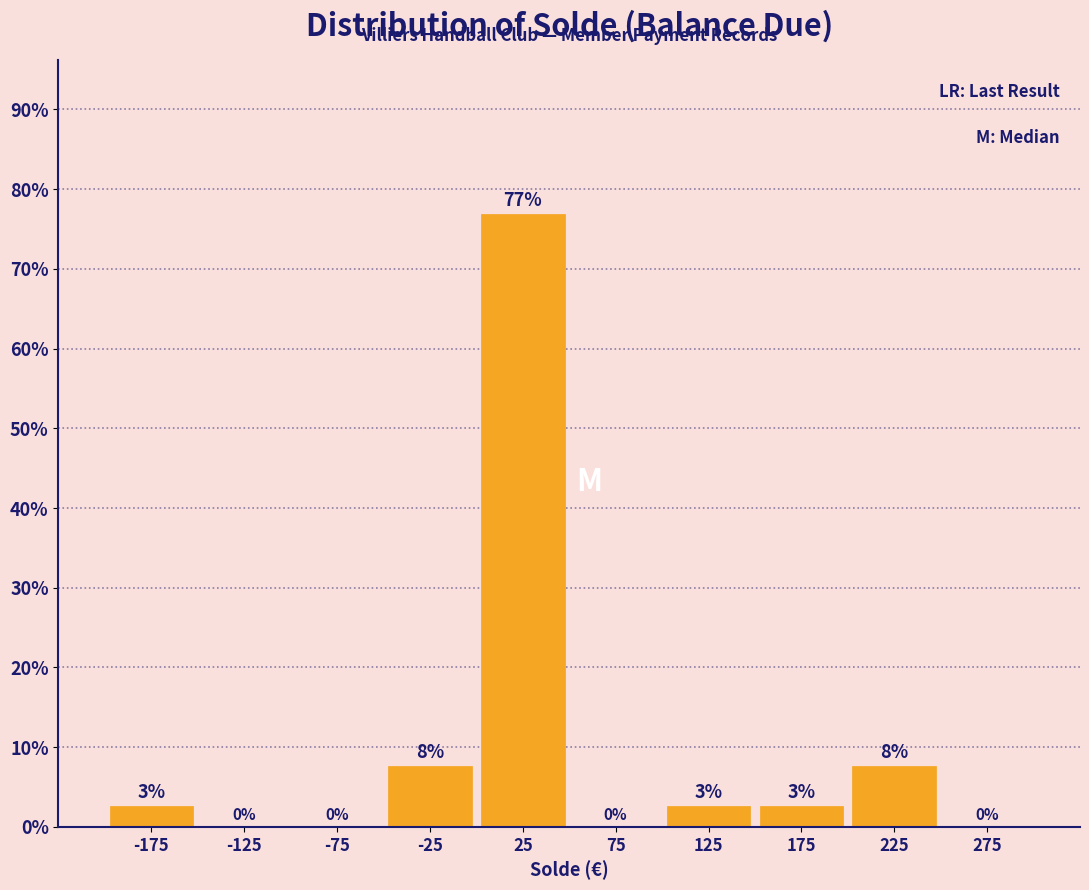

Over which range of the x-axis is the bar tallest?

0 to 50